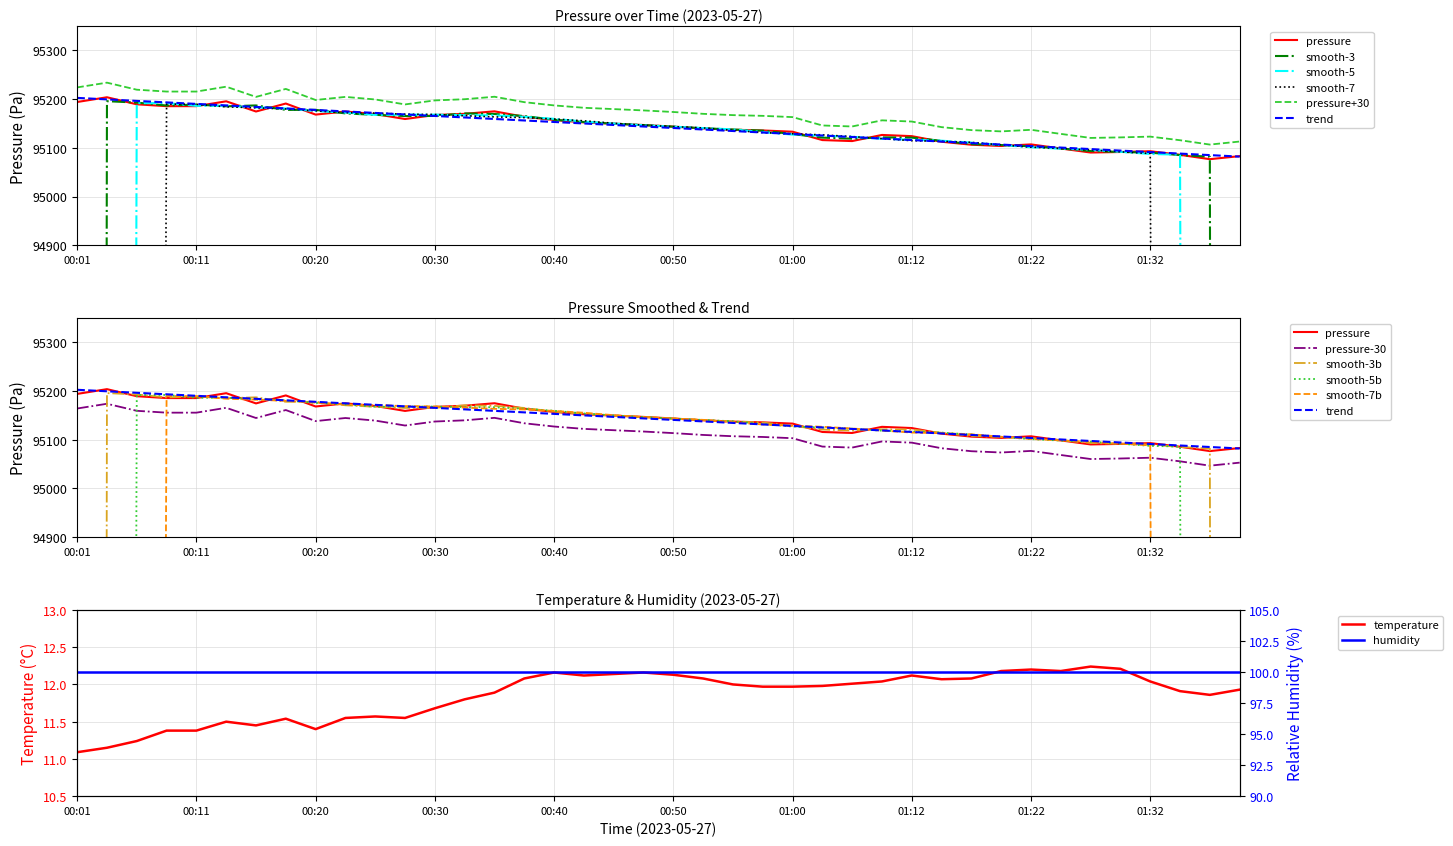

Is it true that temperature equals 11.7 at 00:30?

True